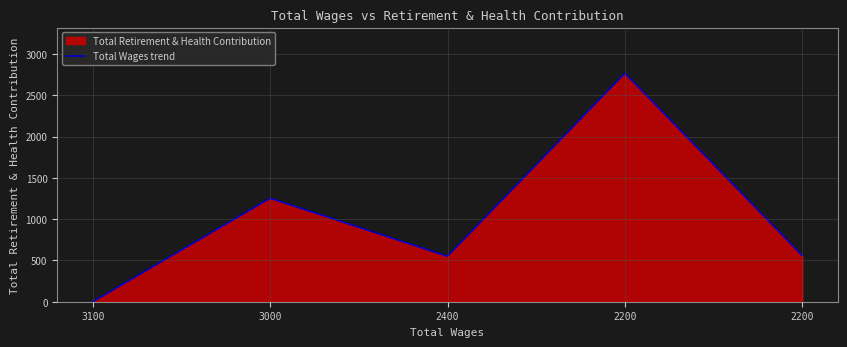

What is the value of the 3rd point from the left?

551